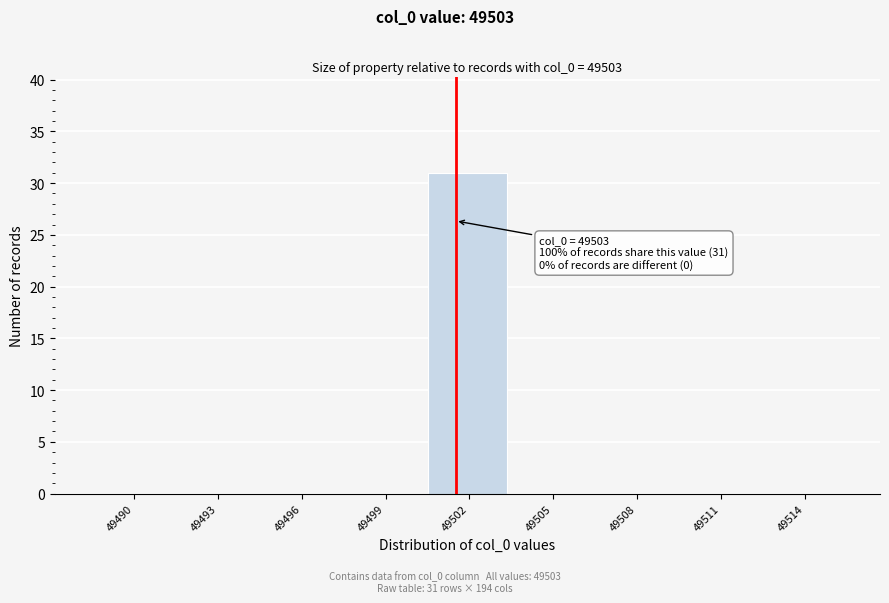

Reading right to left, what are all the values shown in this chart?

49514=0	49511=0	49508=0	49505=0	49502=31	49499=0	49496=0	49493=0	49490=0